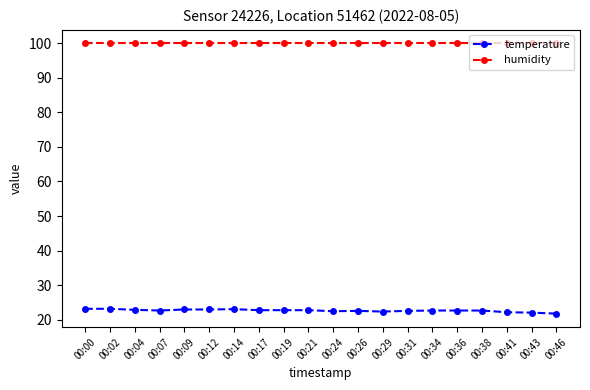

What is the highest value of the temperature series?

23.2